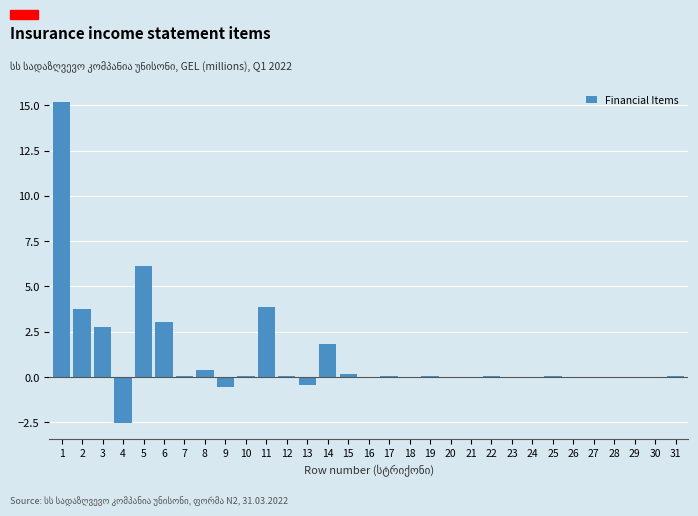

What is the ratio of the value at 3 to the value at 5?

0.4